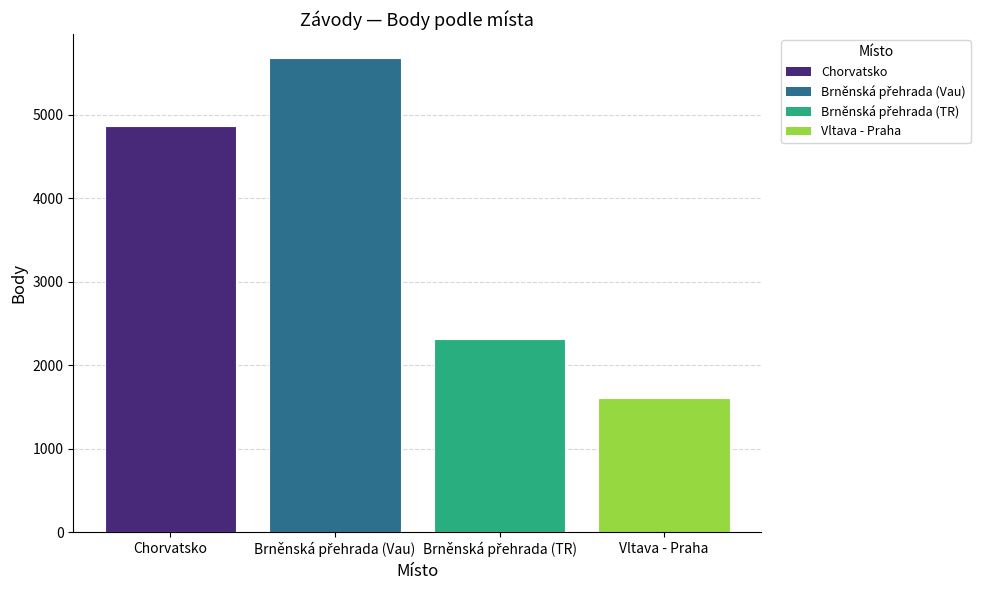

Reading right to left, list all the values displayed in this chart.

1608	2312	5677	4864